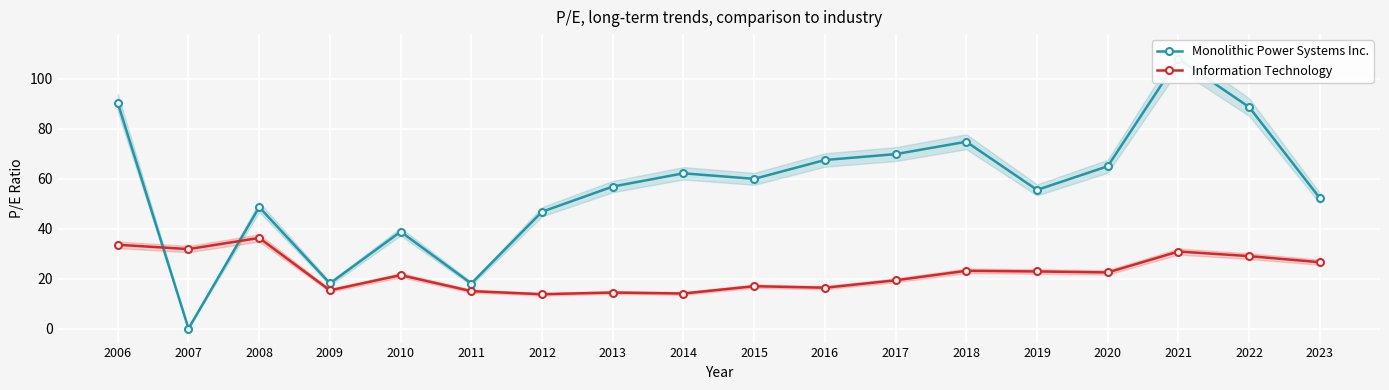

Which series changed the most between 2006 and 2019?

Monolithic Power Systems Inc.